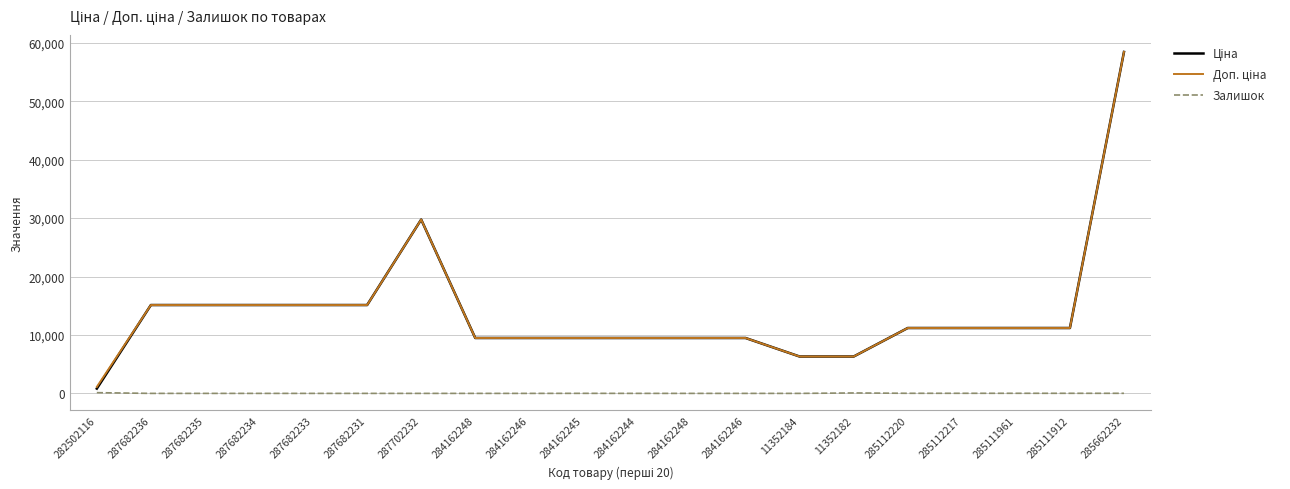

Is the value of Доп. ціна at 287682233 greater than the value of Ціна at 11352184?

Yes